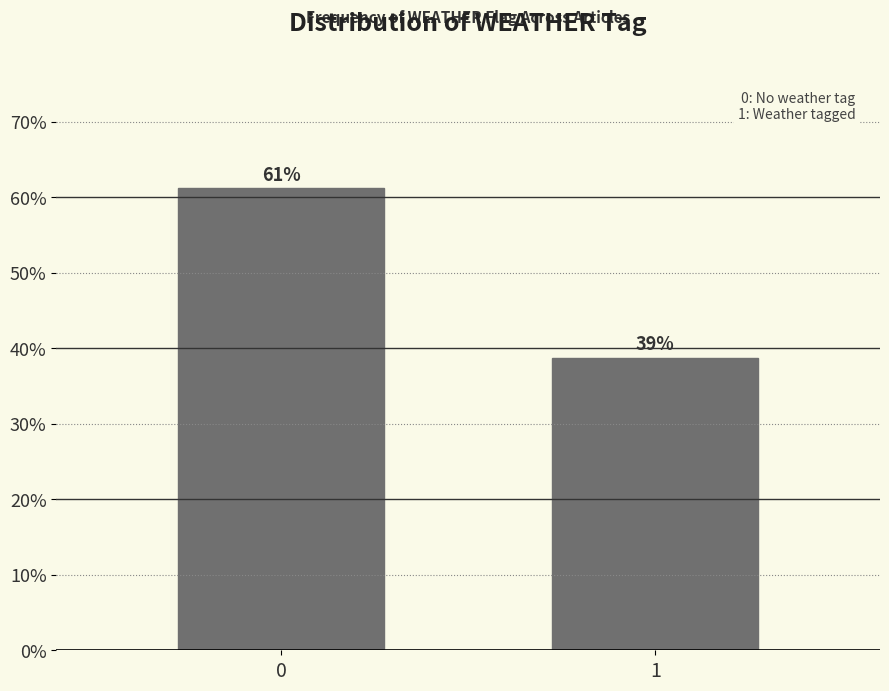

What is the greatest value displayed?

61.2